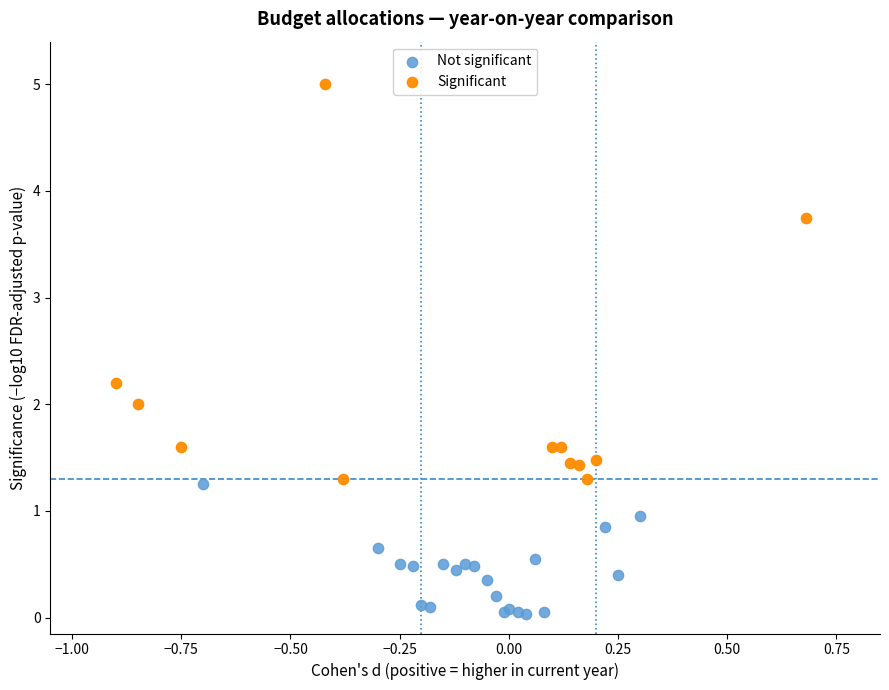

Which series contains the lowest Y value?

Not significant